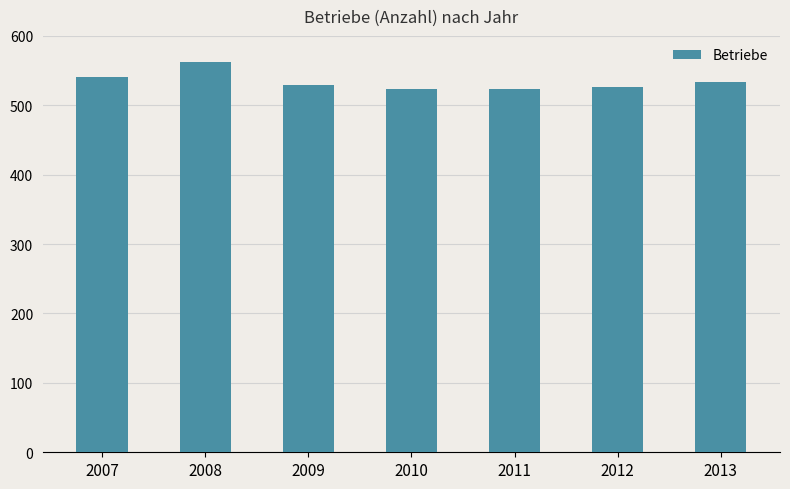

How many data points does each series have?

7